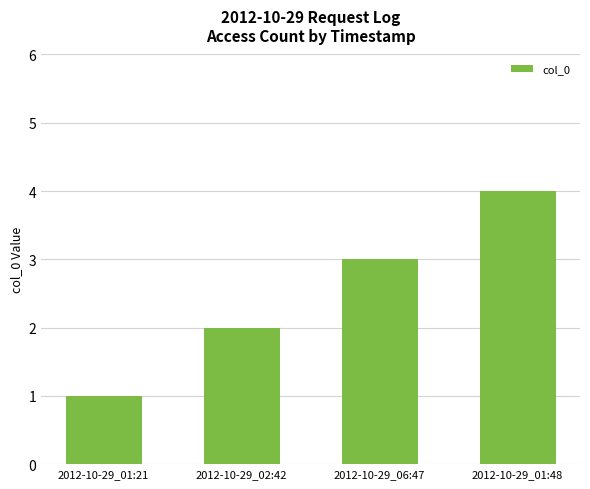

What is the difference between the second highest and second lowest values?

1